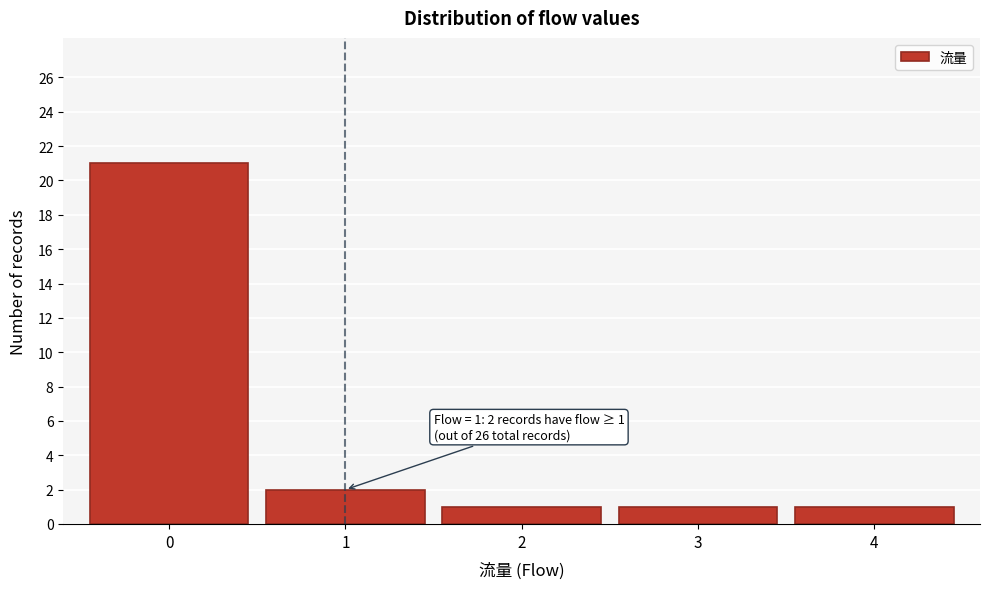

Over which range of the x-axis is the bar tallest?

-0.5 to 0.5